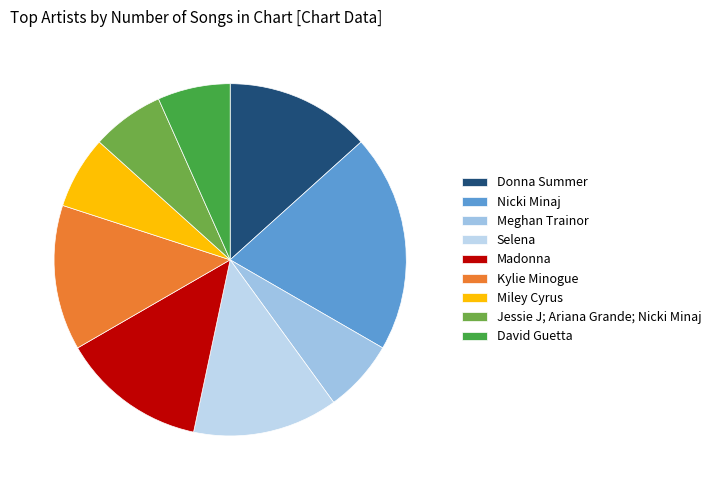

The Jessie J; Ariana Grande; Nicki Minaj slice represents 1% of the pie. True or false?

False